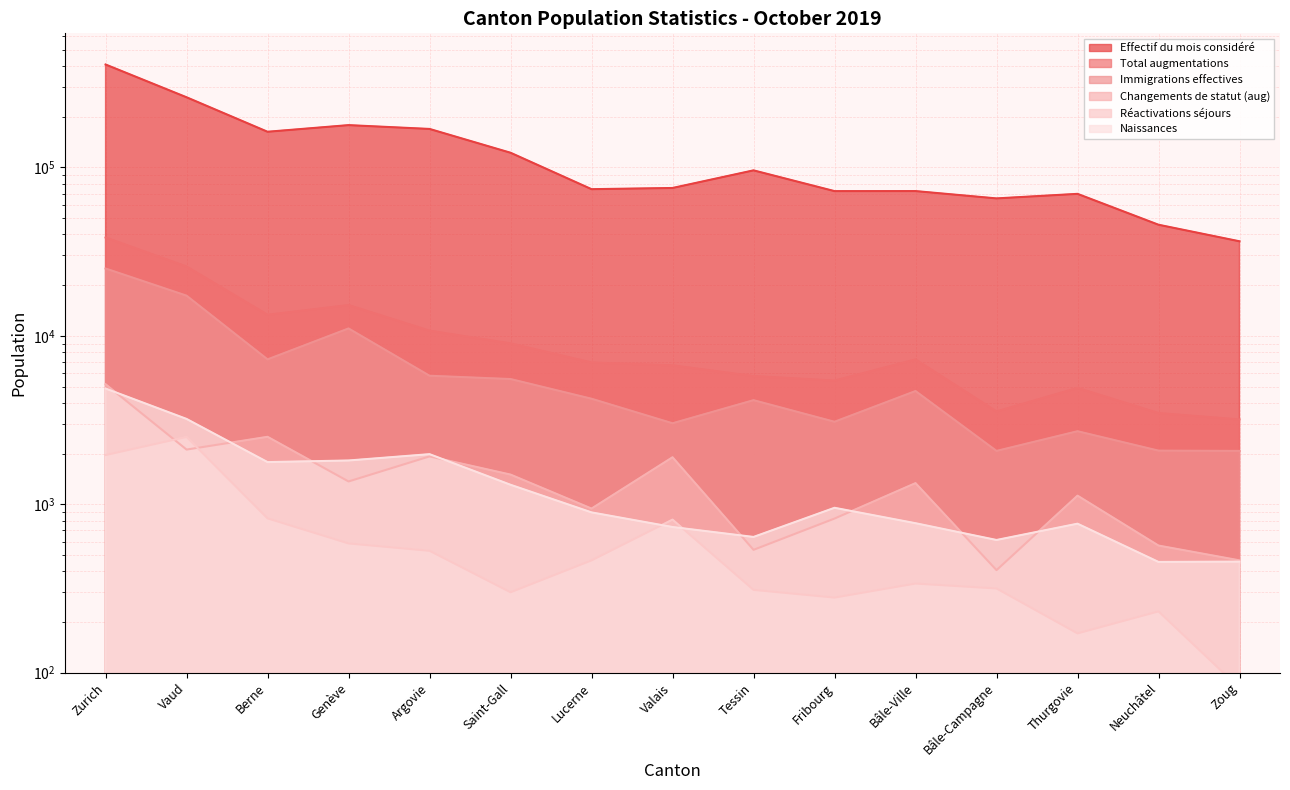

What is the label of the 4th point from the right?

Bâle-Campagne